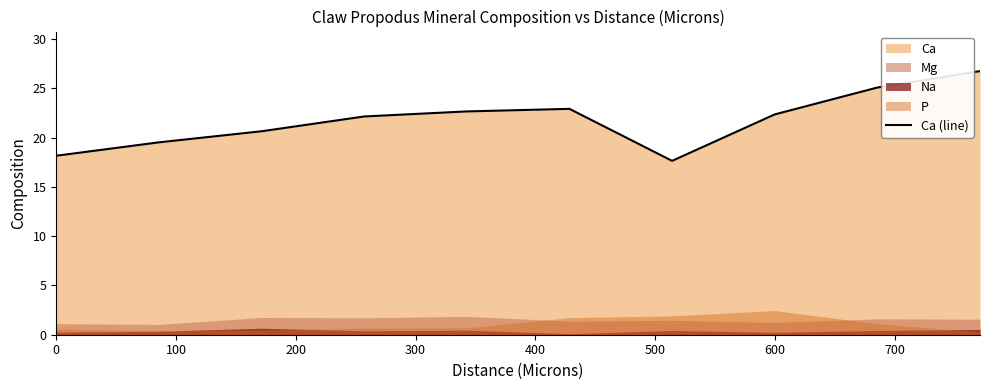

What is the maximum value for Ca (line)?

26.8